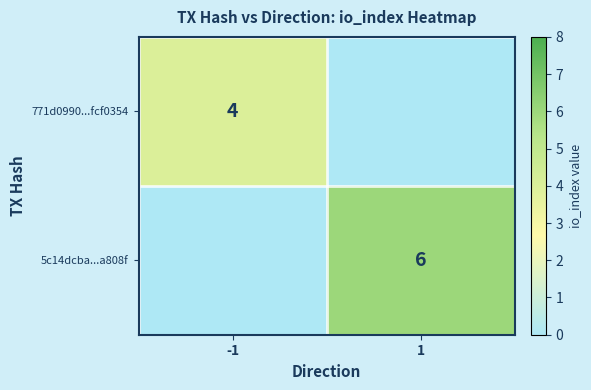

The 5c14dcba...a808f series shows 6 at 1. True or false?

True